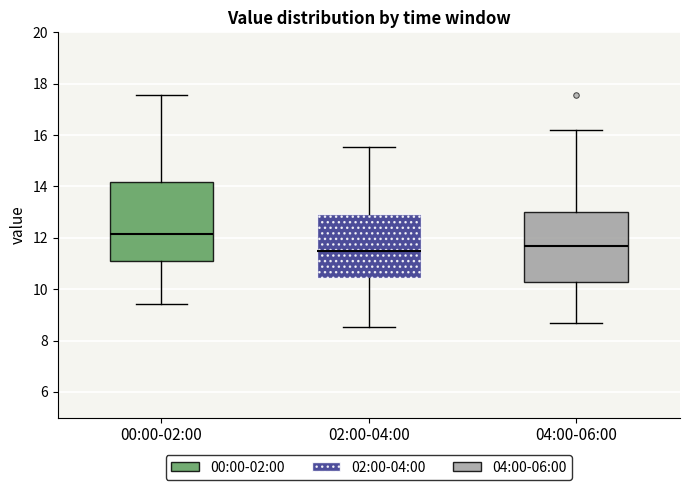

Comparing the boxes themselves (not the whiskers), which one is the tallest?

00:00-02:00